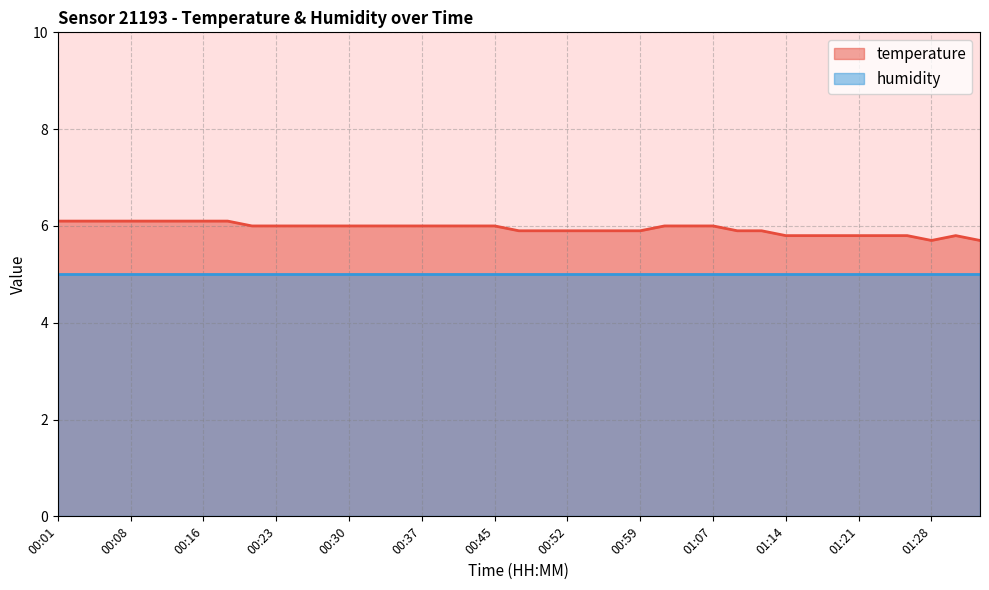

Is it true that the value at 01:16 is 8.6?

False